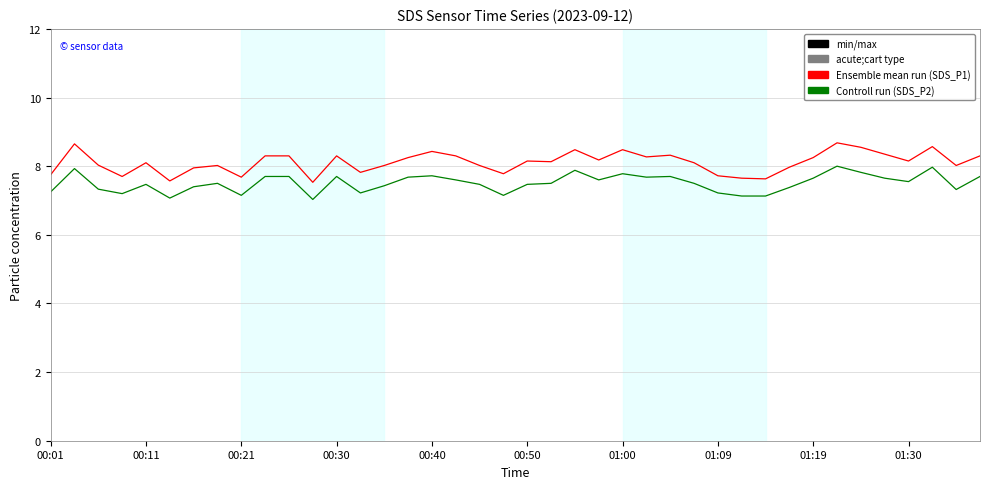

What is the greatest value displayed?

8.7